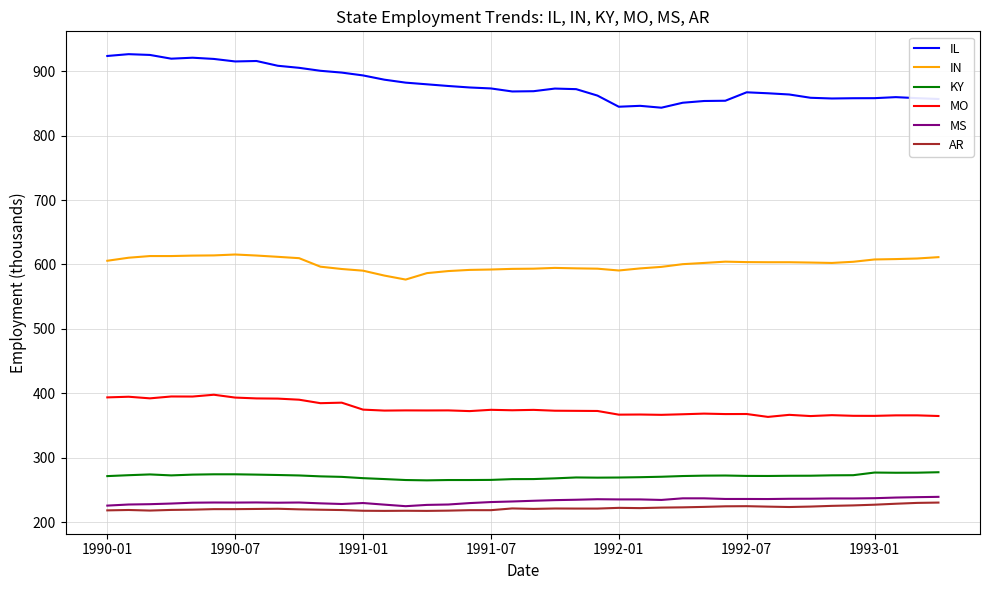

True or false: KY and MS cross at least once.

False